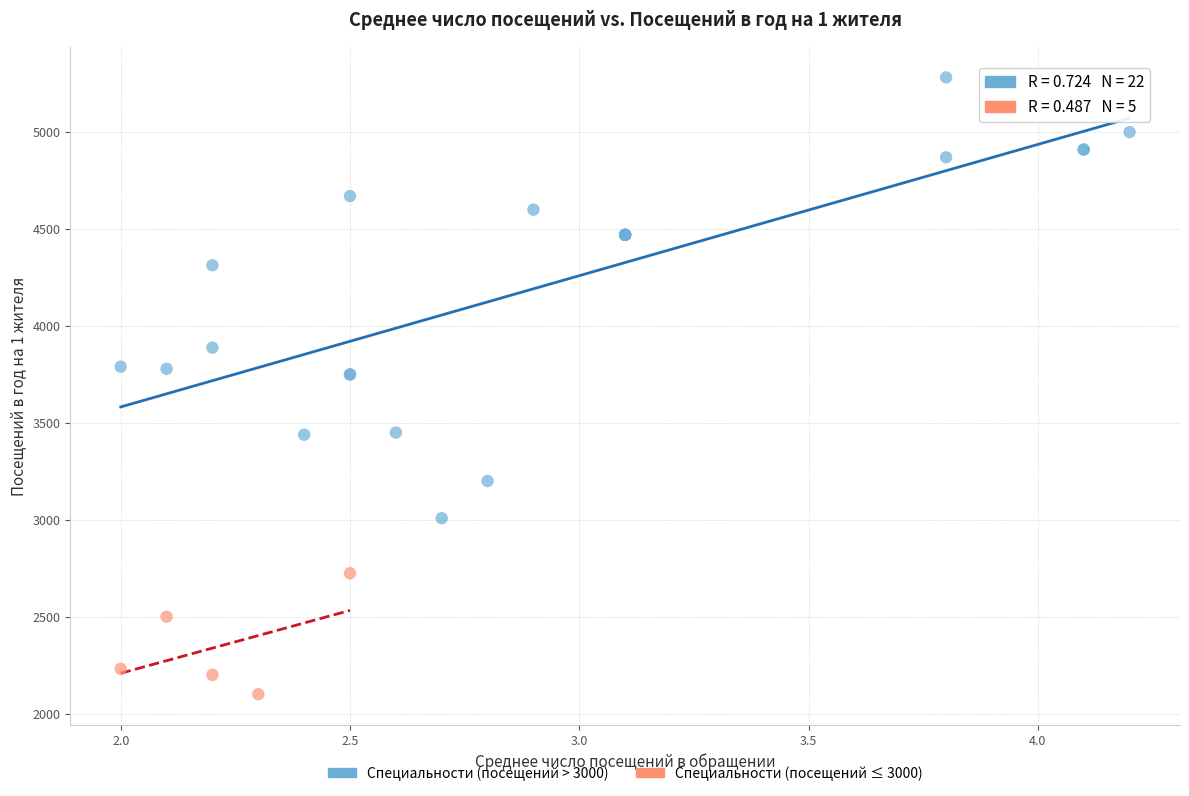

Which series reaches the maximum Y coordinate?

Специальности (посещений > 3000)